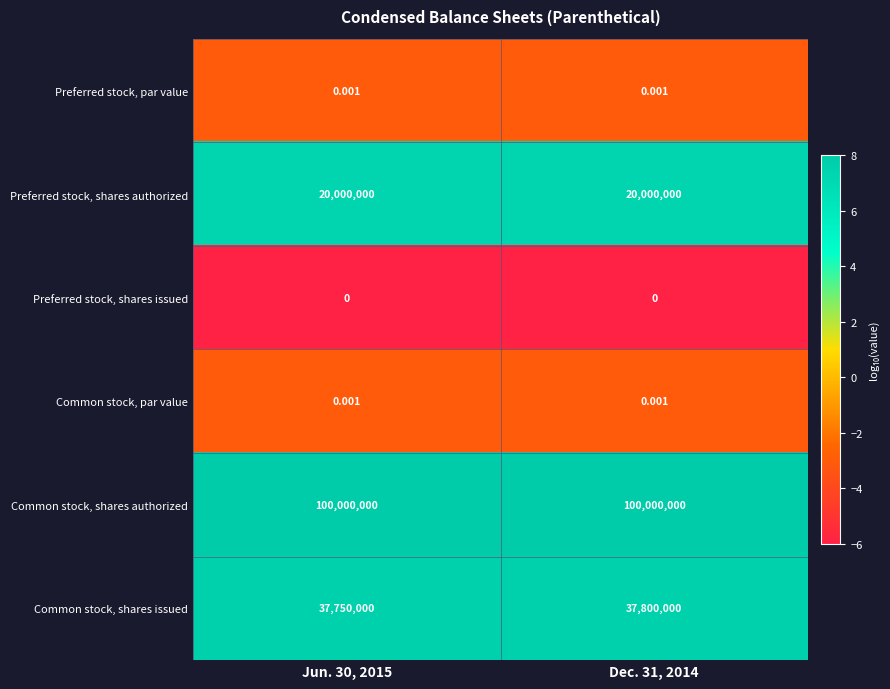

Which series has the largest range (max minus min)?

Common stock, shares issued